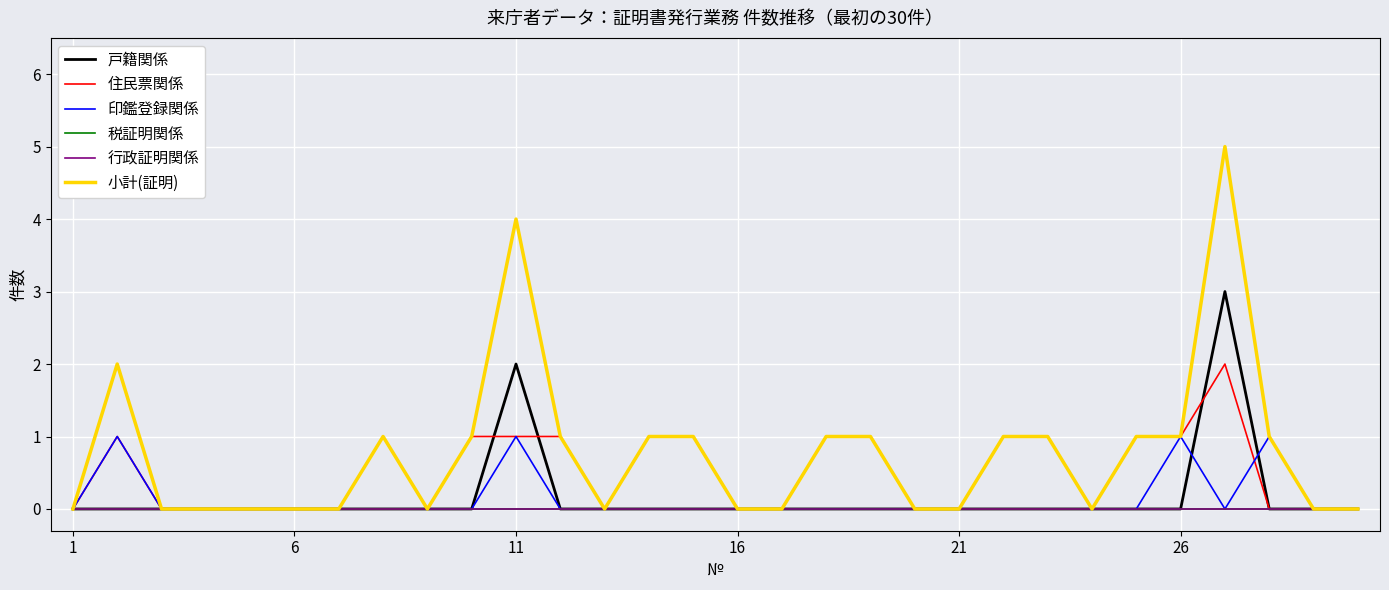

Does the chart have visible grid lines?

Yes